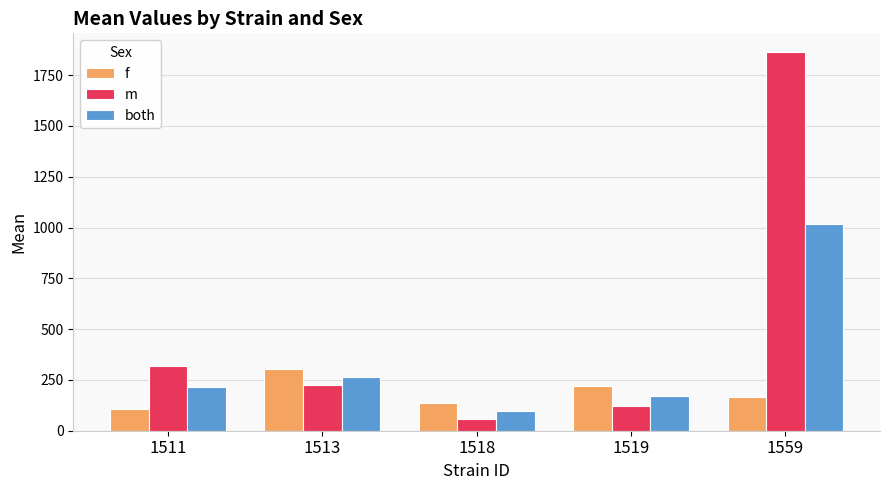

What is the difference between the highest and lowest values at 1518?

80.3